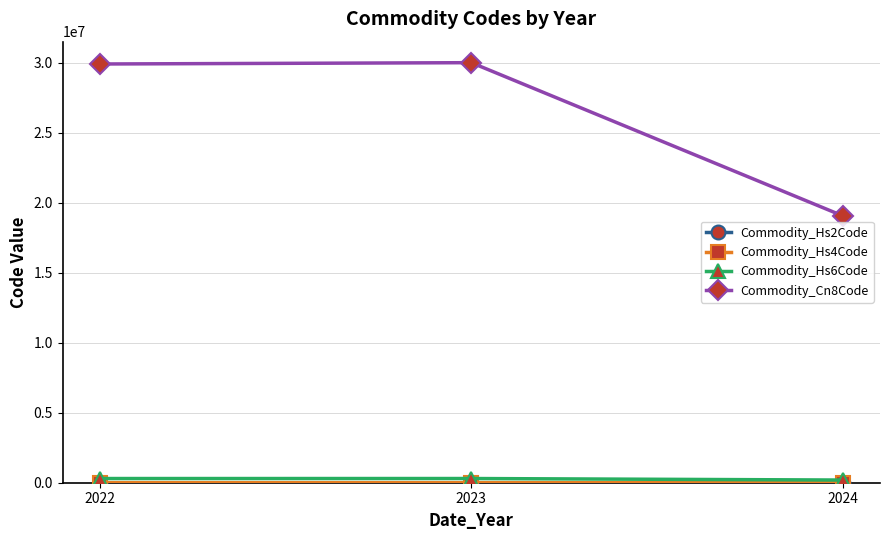

What is the total value across all series at 2023?

30304421.7